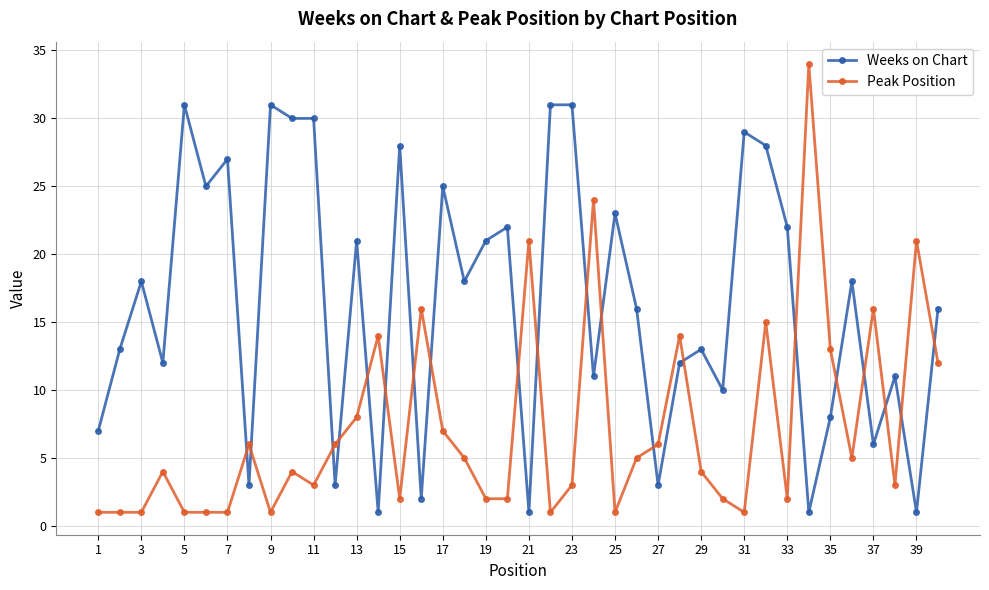

Rank the series by their average value, from lowest to highest.

Peak Position, Weeks on Chart